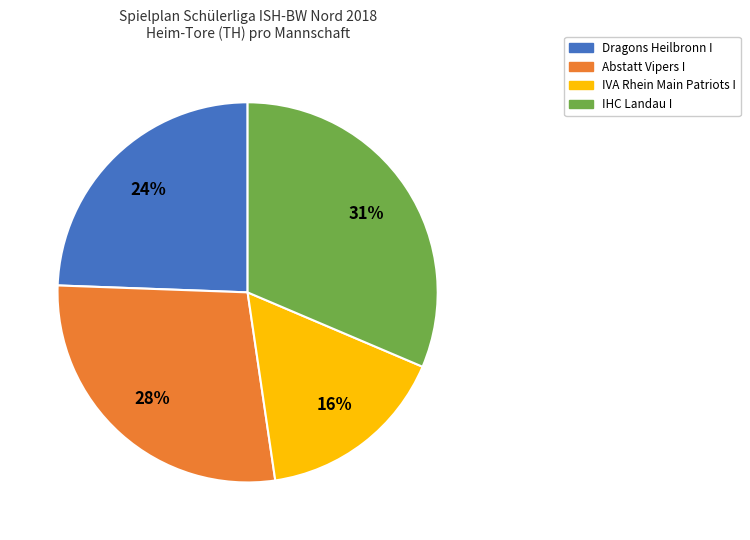

Combined, do IVA Rhein Main Patriots I and Abstatt Vipers I account for over 50%?

No